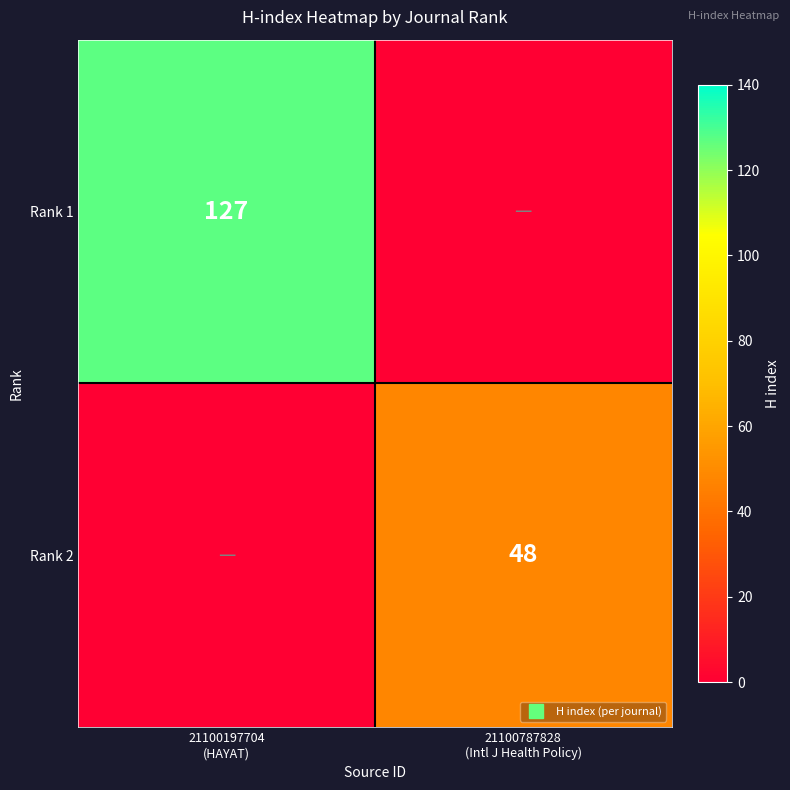

What is the maximum value for Rank 1?

127